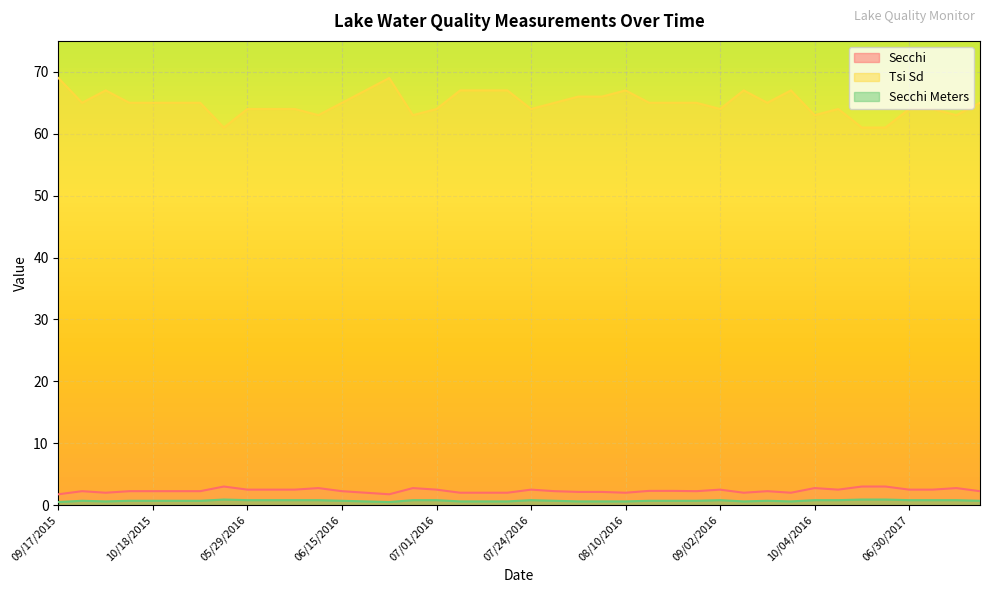

In Secchi, how many points are higher than both neighbors (excluding endpoints)?

9